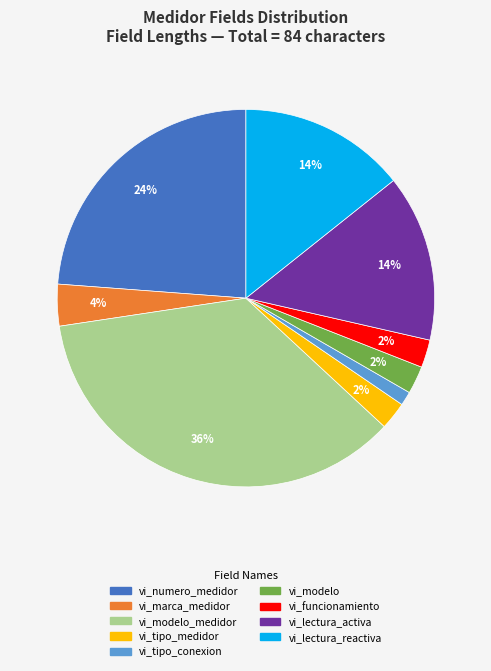

Which category has the smallest portion of the pie?

vi_tipo_conexion